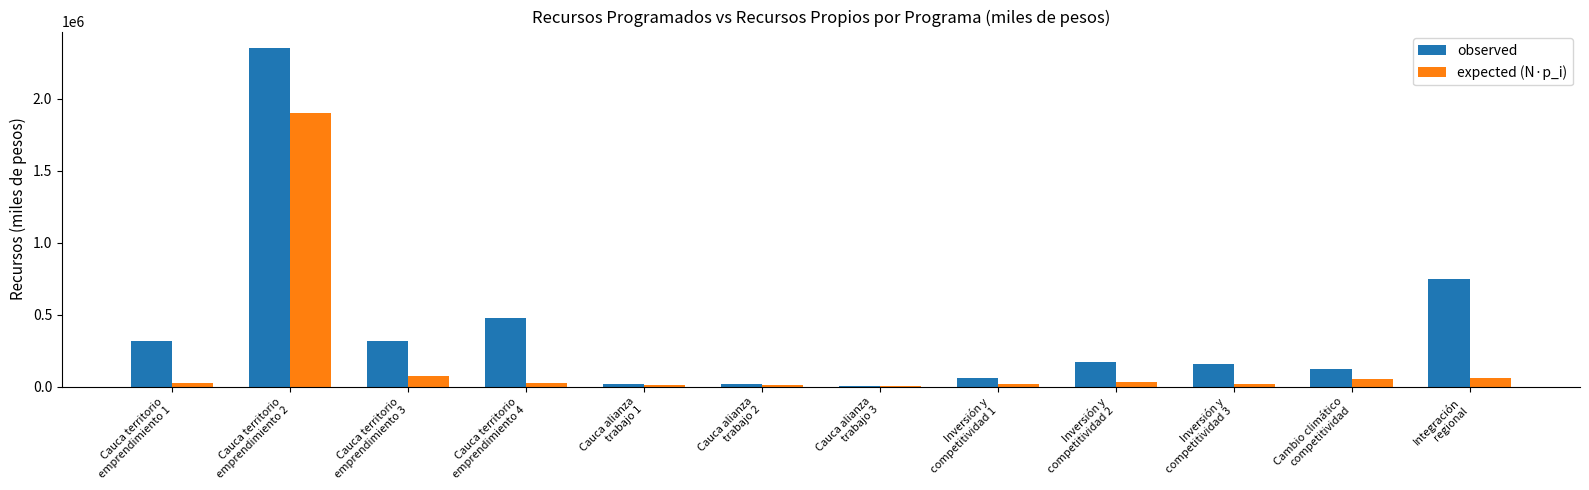

Which series has the widest spread of values?

observed